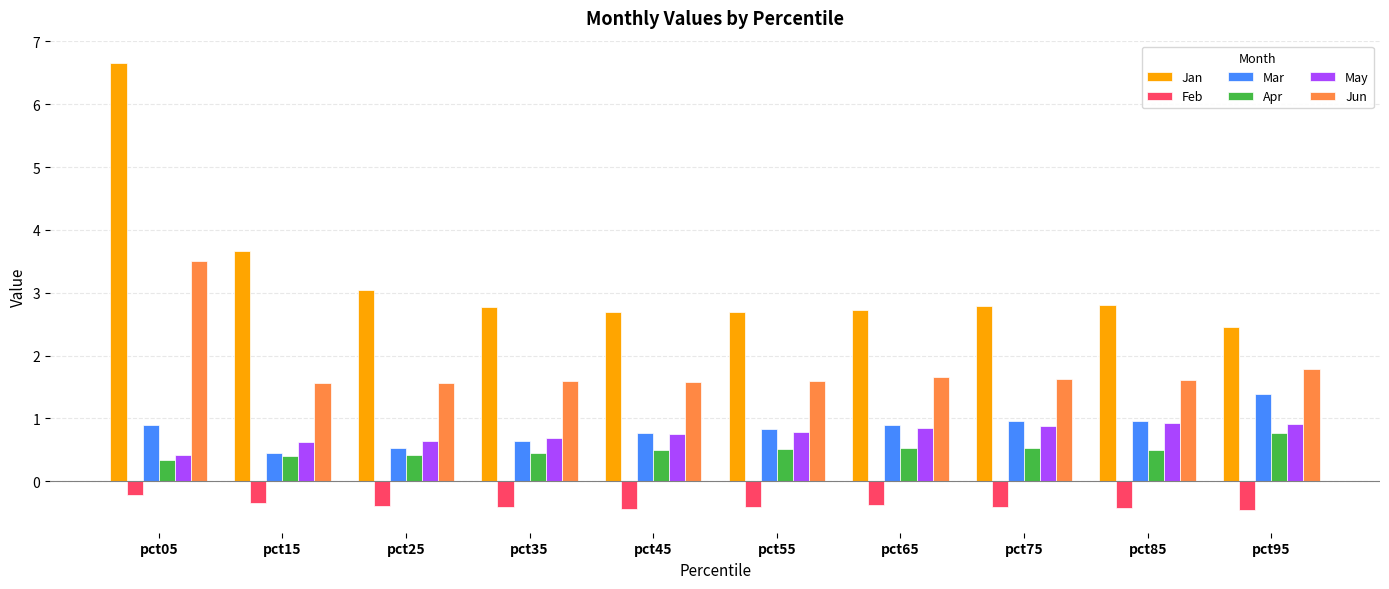

What is the value of the Feb bar at the 9th from the left?

-0.4